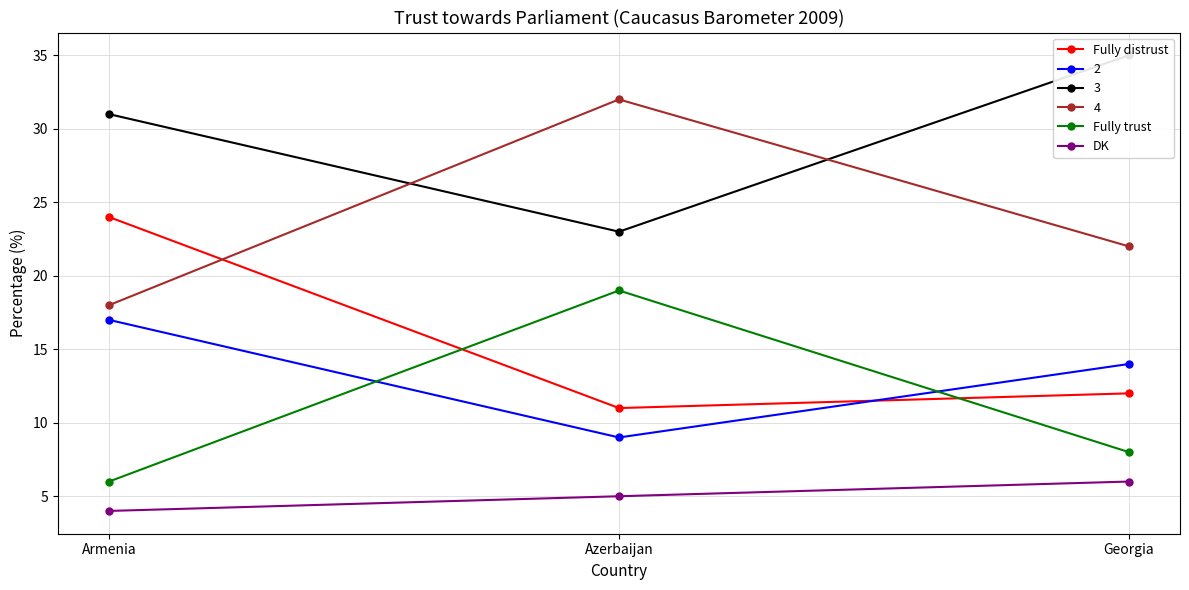

What is the minimum value shown in the chart?

4